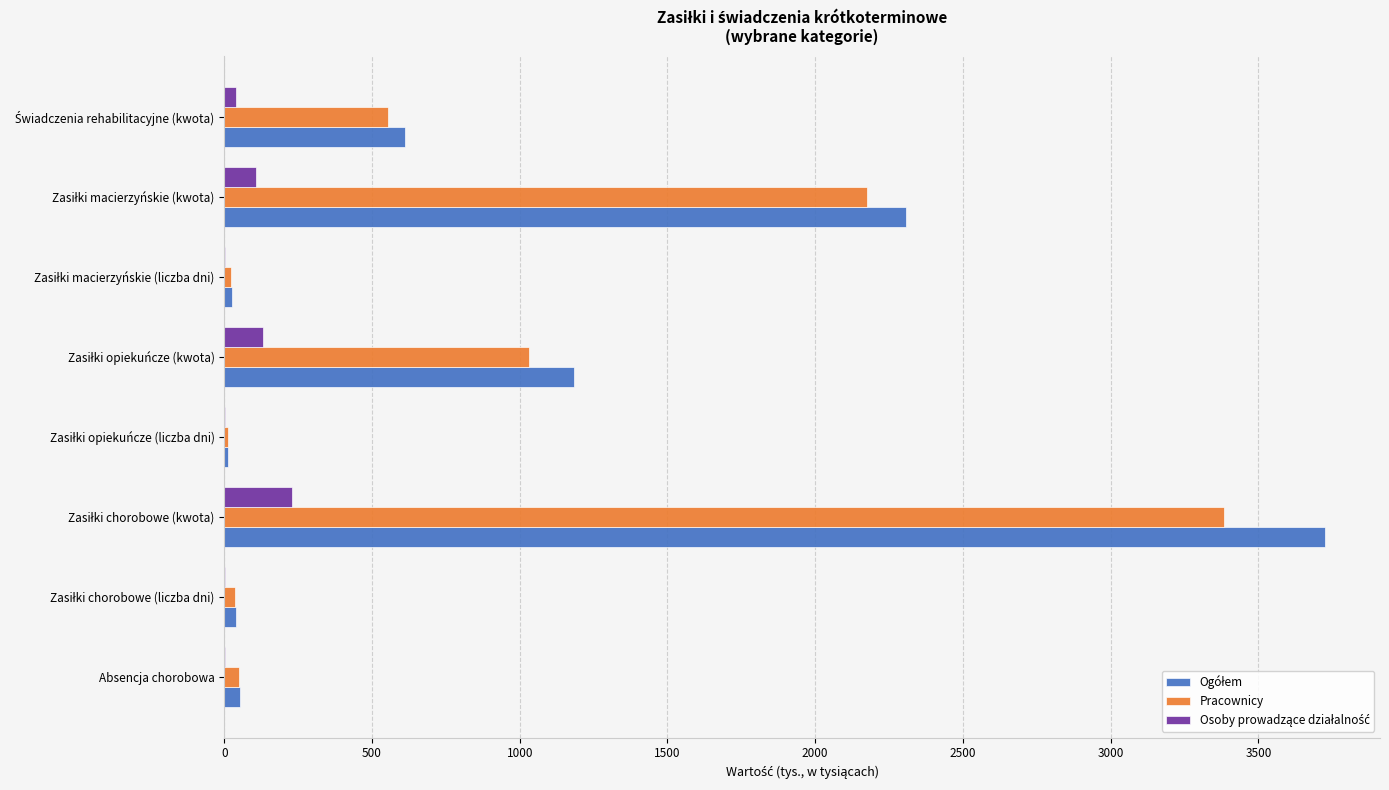

What is the greatest value displayed?

3724.9